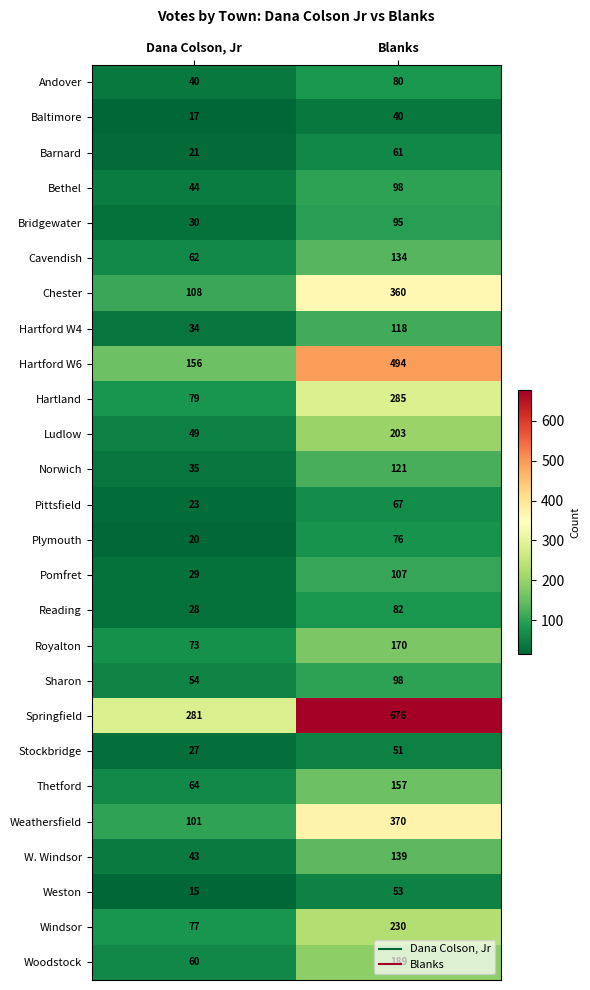

Which series changed the most between Dana Colson, Jr and Blanks?

Springfield